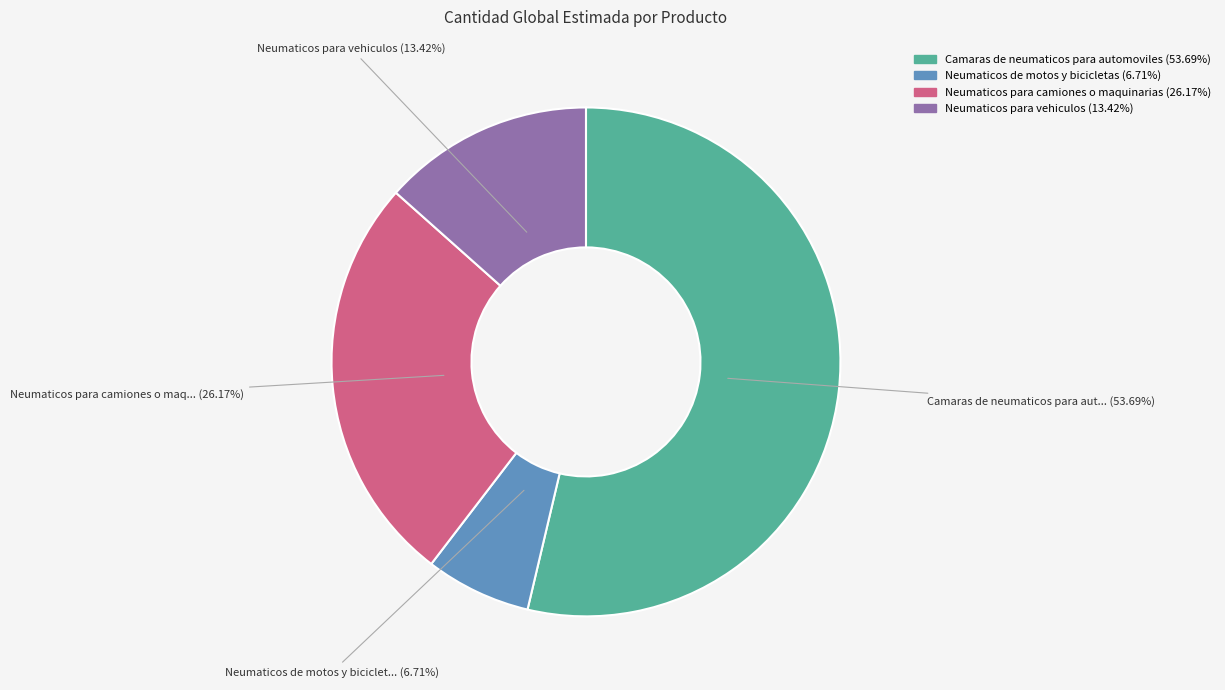

How many segments does this pie chart have?

4